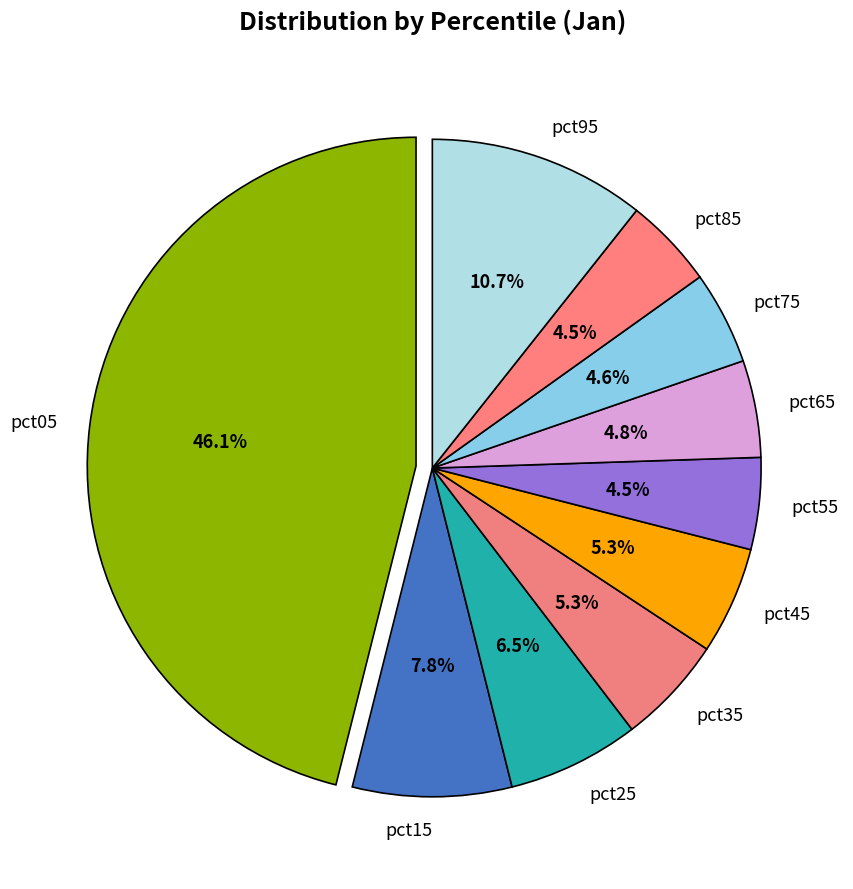

Count the number of slices in the pie.

10